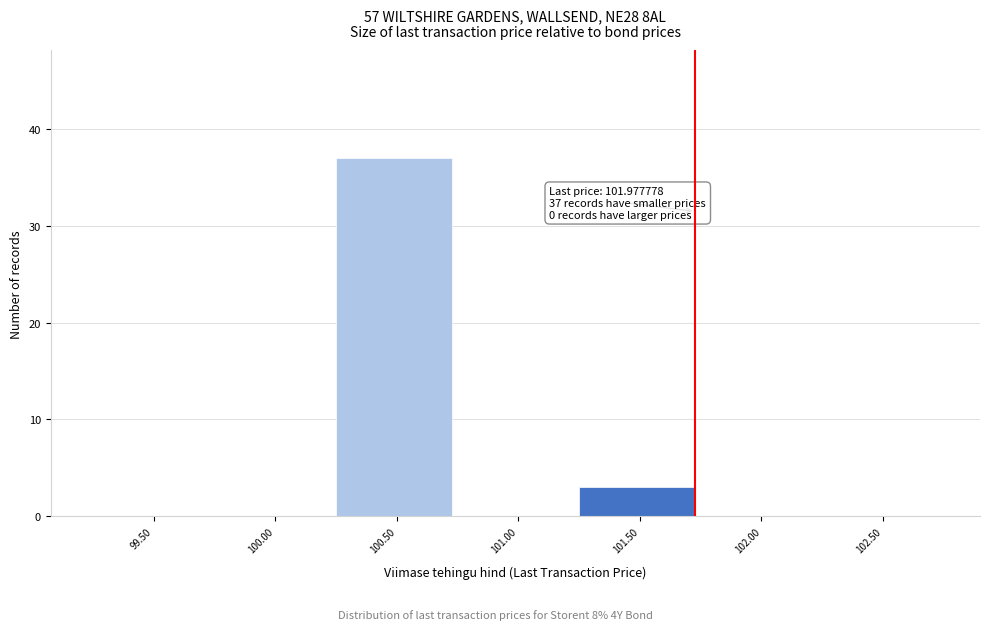

Reading left to right, what are all the values shown in this chart?

99.50=0	100.00=0	100.50=37	101.00=0	101.50=3	102.00=0	102.50=0